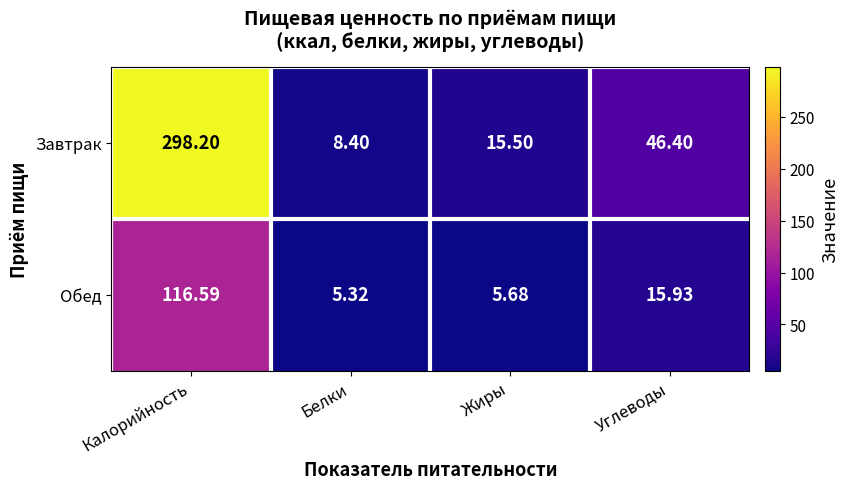

At how many categories does at least one series exceed 266?

1